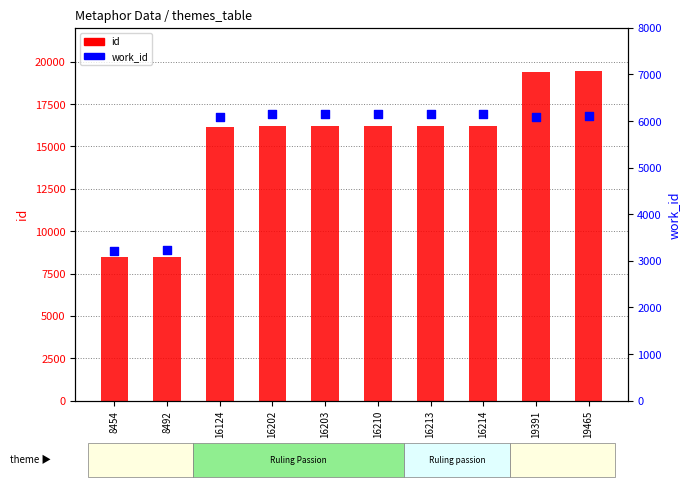

Which series has the widest spread of Y values?

id